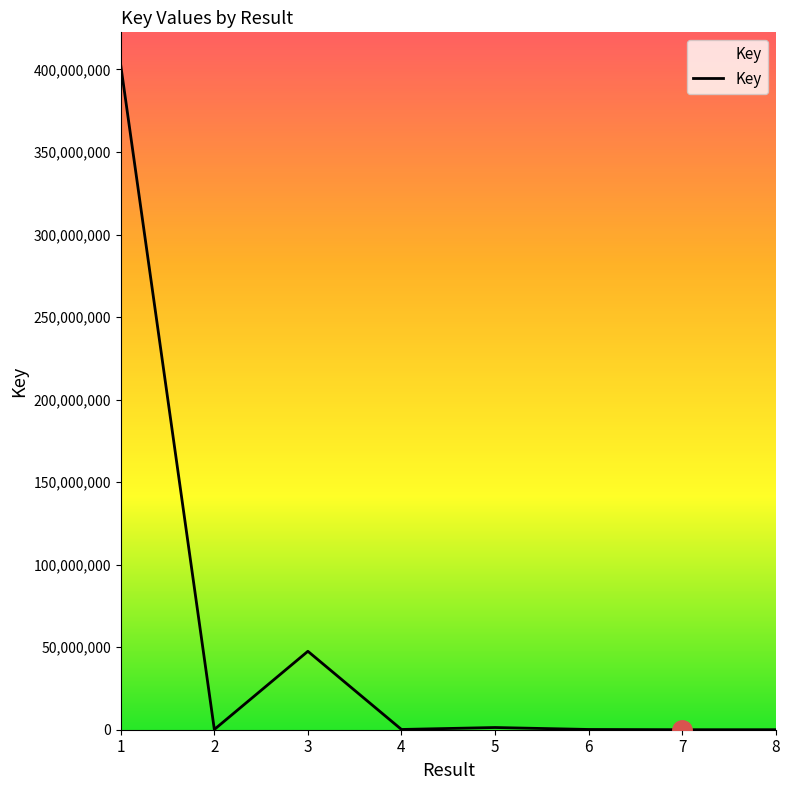

How many values are below 153476?

4